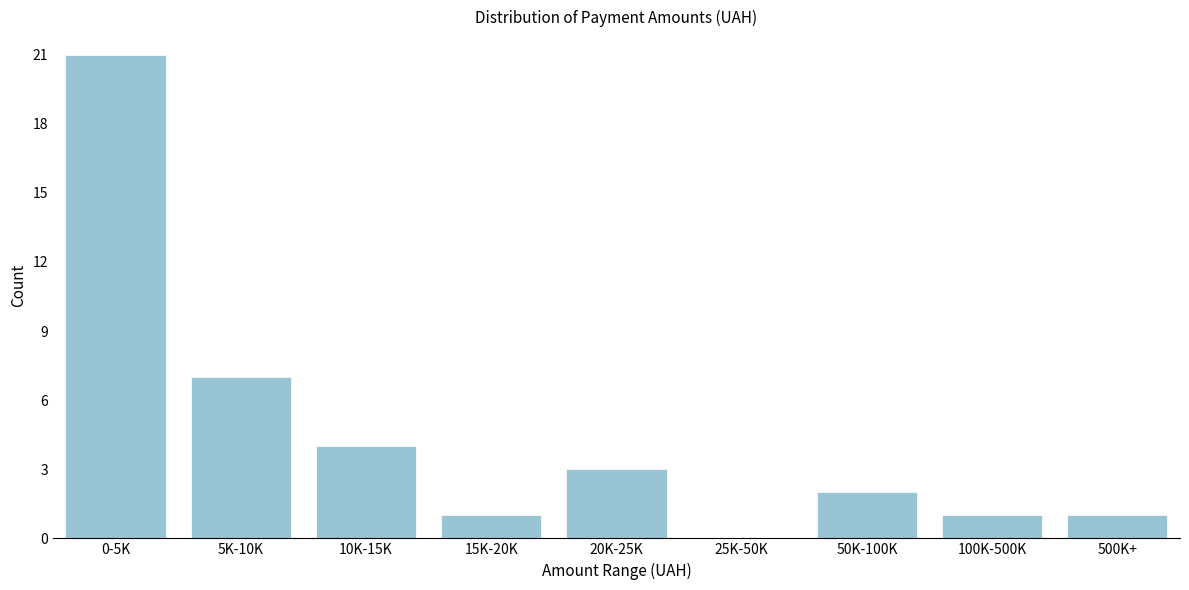

Reading left to right, extract all data points from this chart.

0-5K=21	5K-10K=7	10K-15K=4	15K-20K=1	20K-25K=3	25K-50K=0	50K-100K=2	100K-500K=1	500K+=1